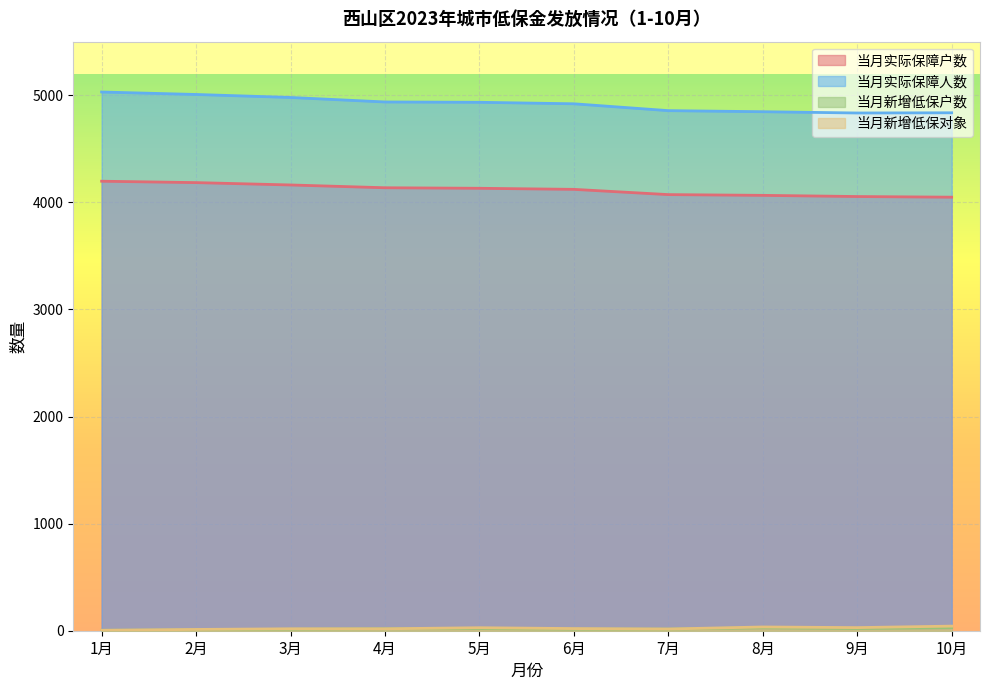

Which category has the lowest value across all series?

1月